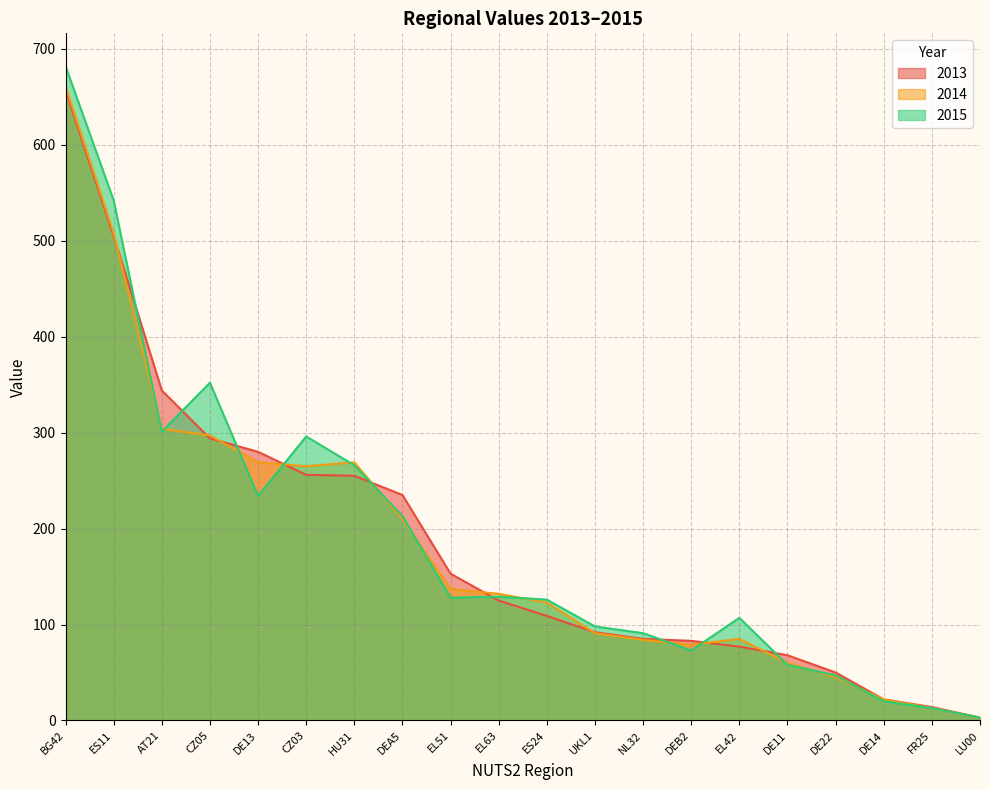

How many values in the 2014 series are below 132?

10